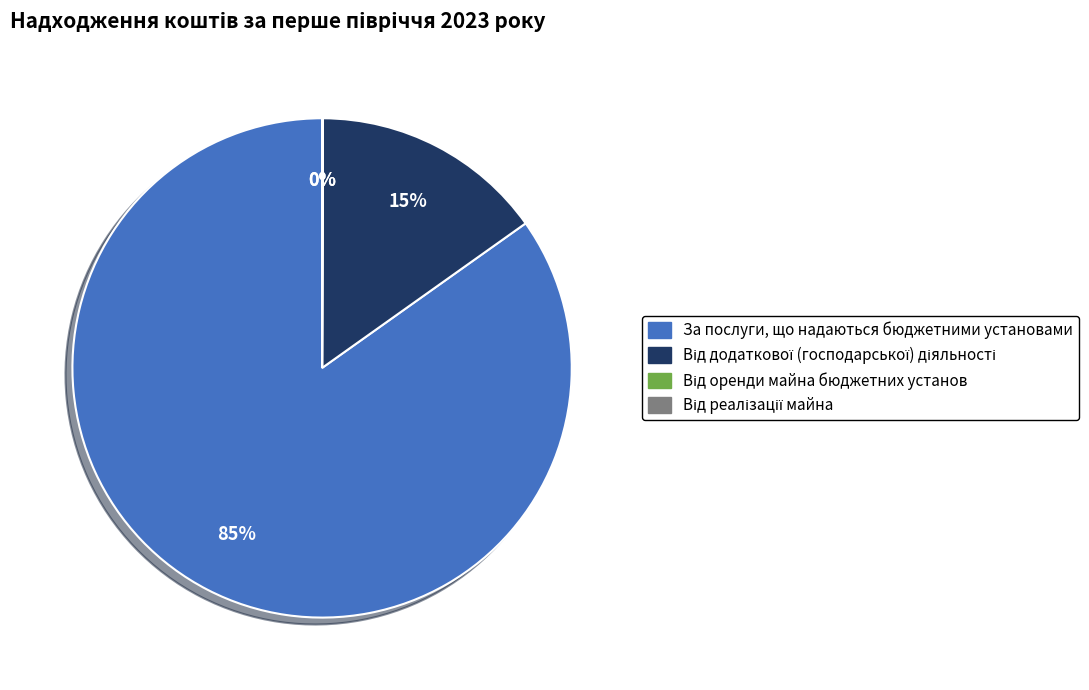

Is there any slice that represents more than half of the pie?

Yes